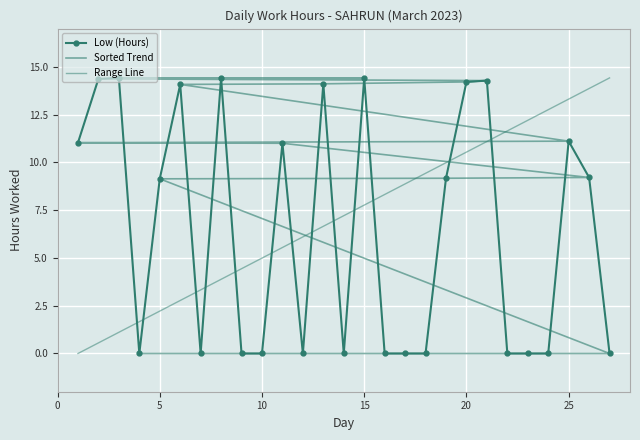

What is the difference between the maximum and minimum values?

14.4